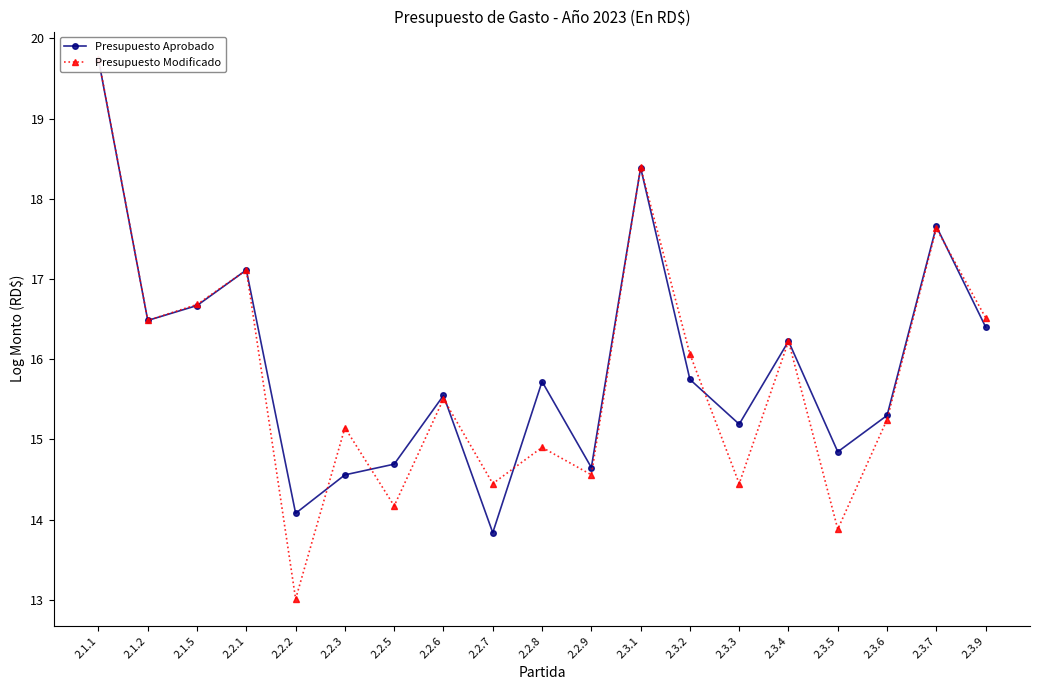

The Presupuesto Modificado series shows 16.7 at 2.1.5. True or false?

True